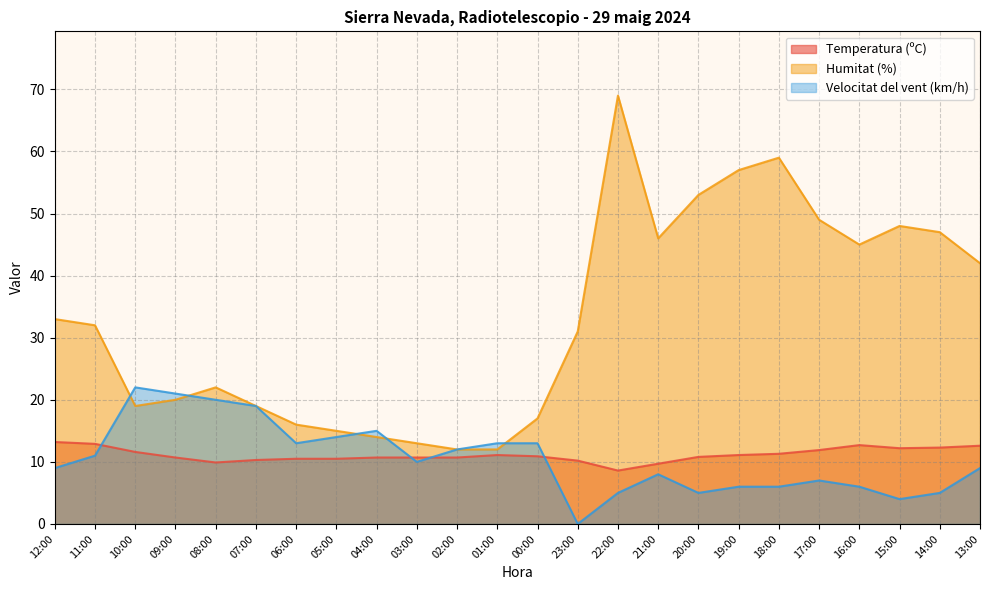

List the labels in order of Temperatura (ºC) value, largest first.

12:00, 11:00, 16:00, 13:00, 14:00, 15:00, 17:00, 10:00, 18:00, 01:00, 19:00, 00:00, 20:00, 09:00, 04:00, 03:00, 02:00, 06:00, 05:00, 07:00, 23:00, 08:00, 21:00, 22:00